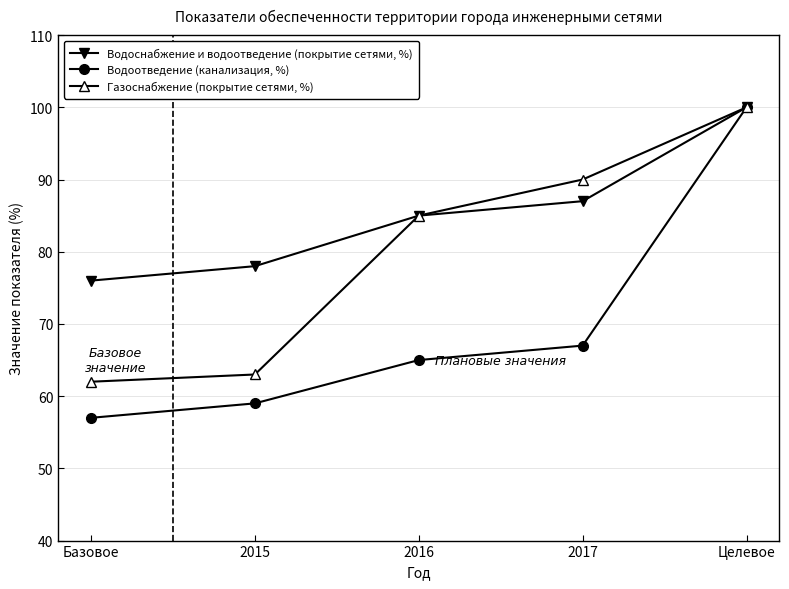

The value of Газоснабжение (покрытие сетями, %) at Базовое is 82. True or false?

False